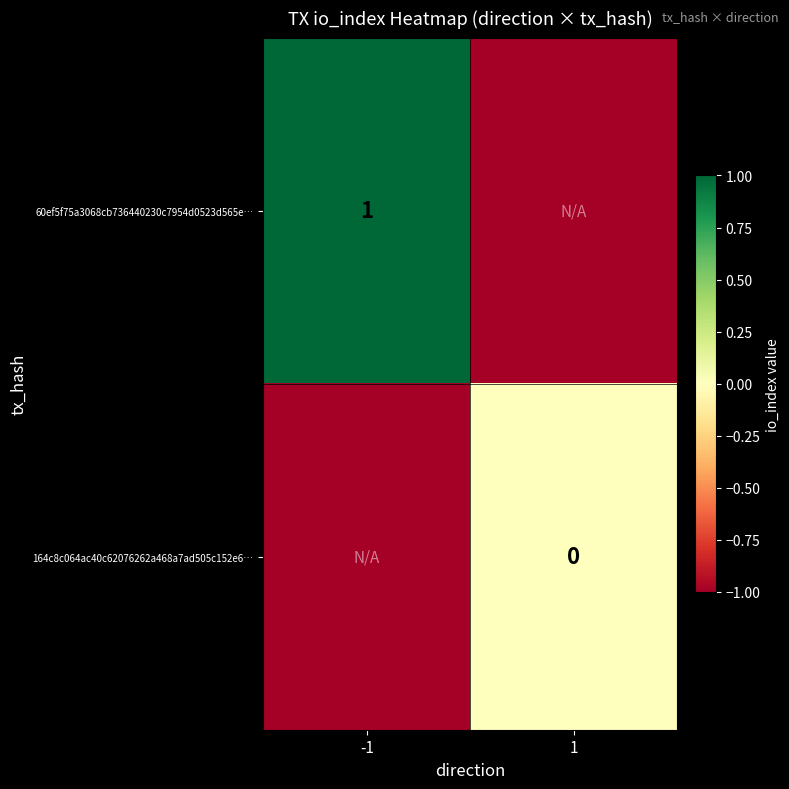

List the series in order of their overall mean, lowest first.

164c8c064ac40c62076262a468a7ad505c152e6…, 60ef5f75a3068cb736440230c7954d0523d565e…